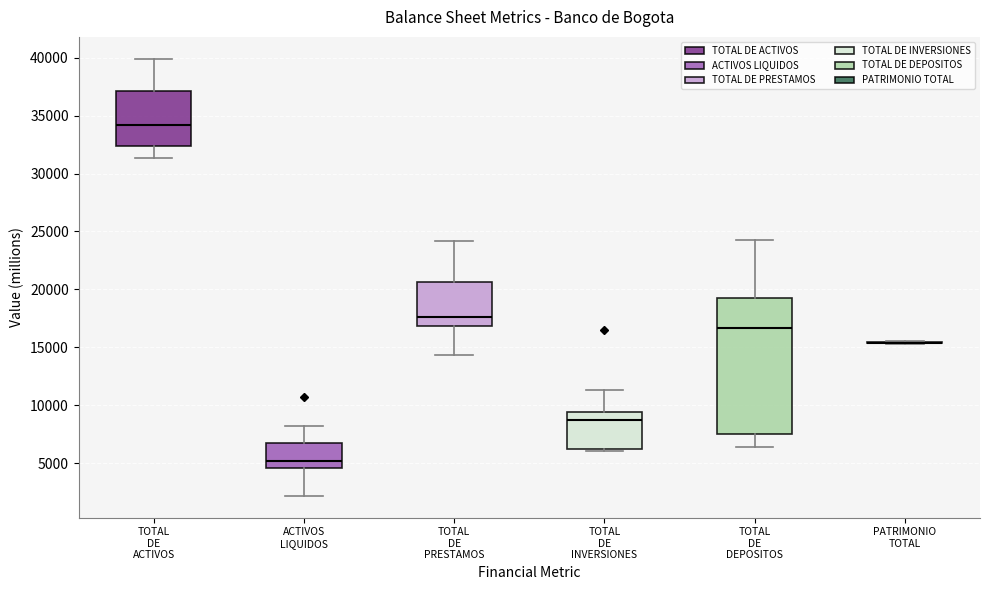

Which box is the tallest, from its lower edge to its upper edge?

TOTAL DE DEPOSITOS